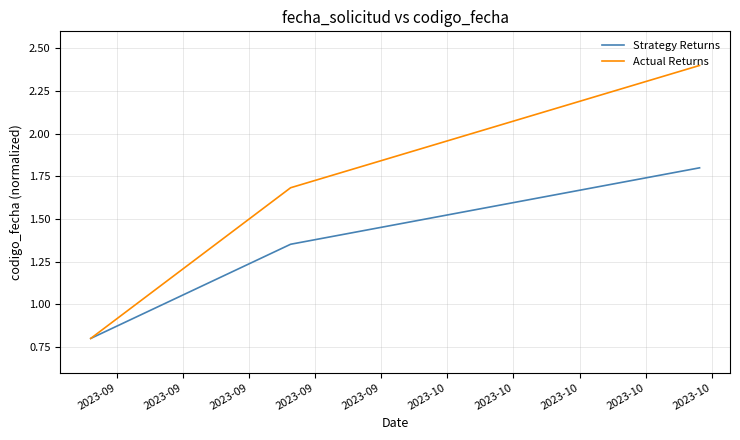

Which series has the largest range (max minus min)?

Actual Returns